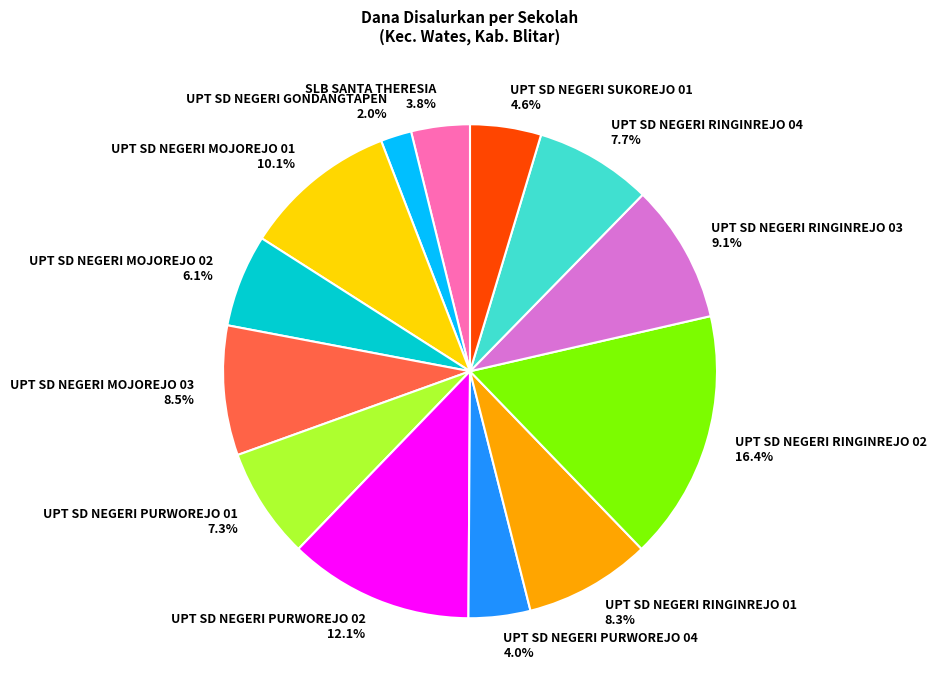

Count the number of slices in the pie.

13